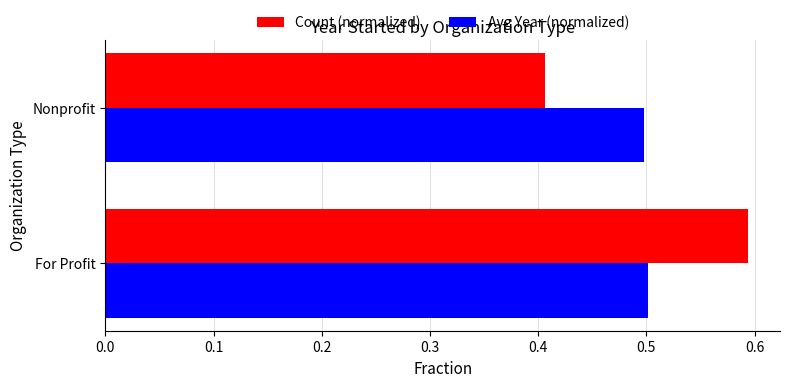

At how many categories does at least one series exceed 0?

2